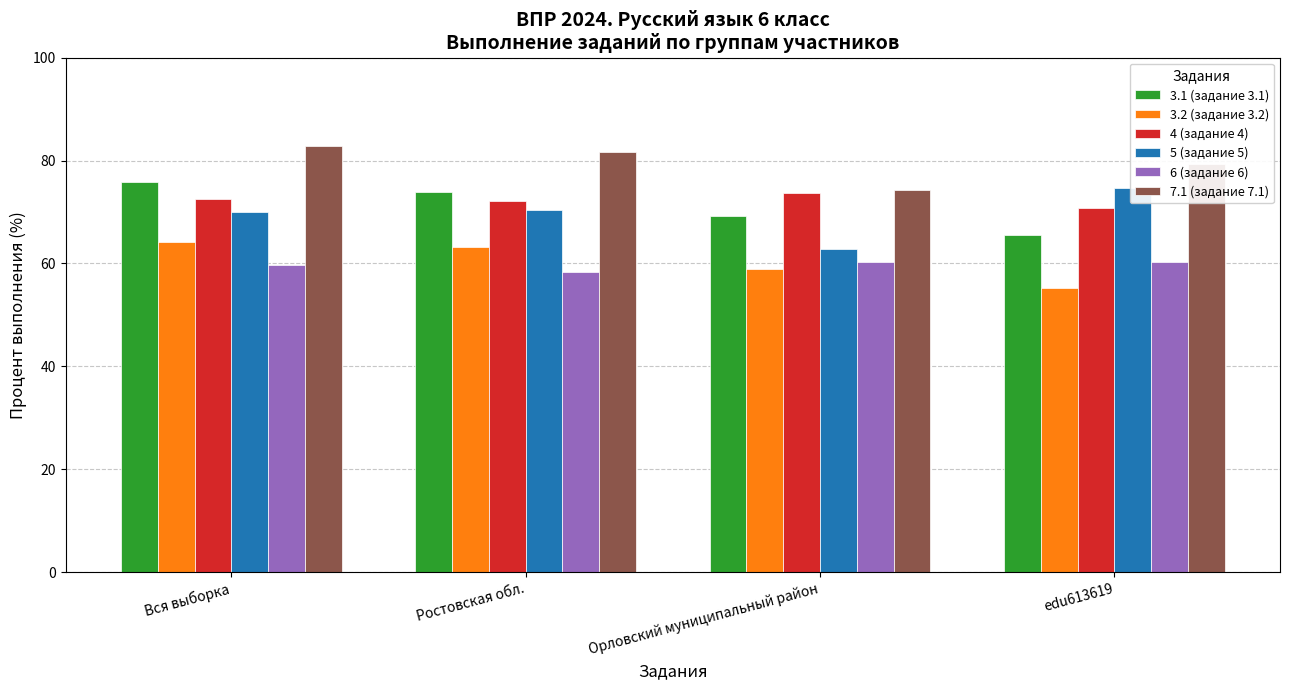

Rank the categories by 3.2 (задание 3.2) value from lowest to highest.

edu613619, Орловский муниципальный район, Ростовская обл., Вся выборка